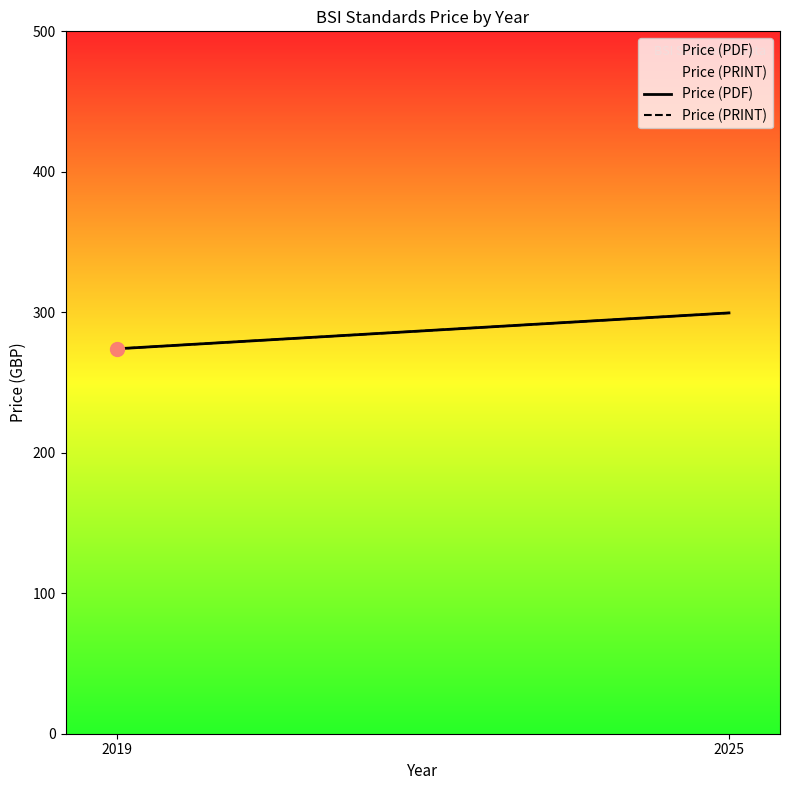

Is it true that Price (PRINT) equals 375.5 at 2019?

False